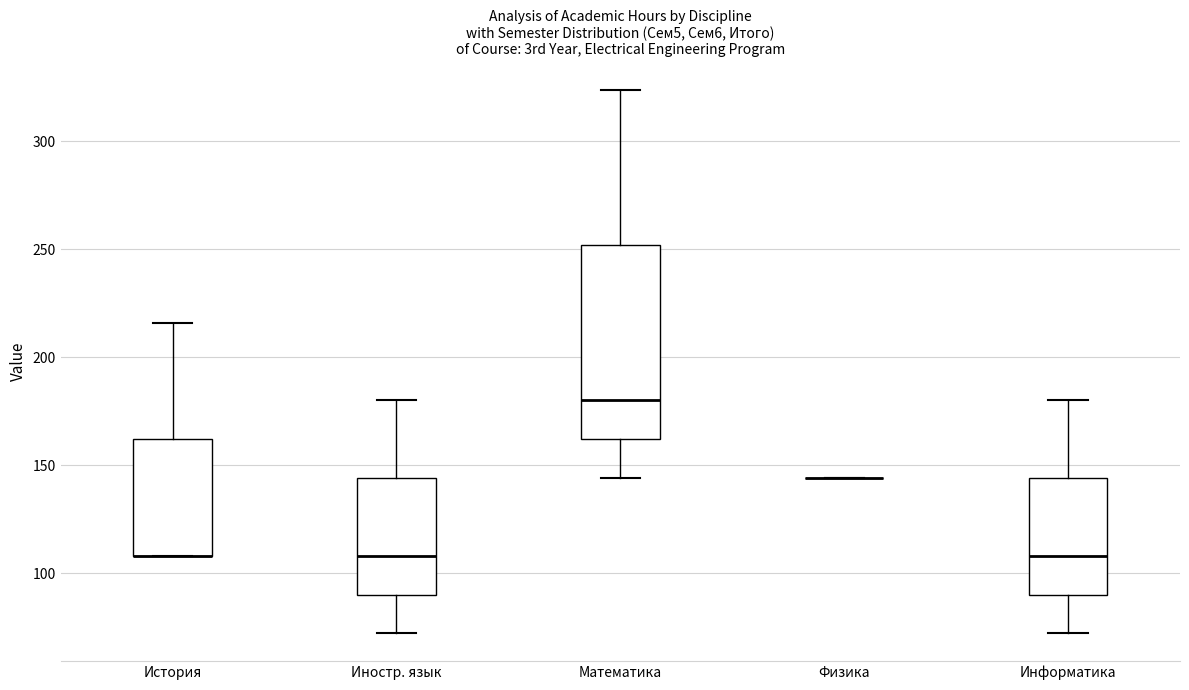

Reading left to right, read every box against the y-axis: the position of its median line, the range the box covers, and the ends of its whiskers. The values are not printed on the chart, so give them approximately, as read against the axis.

История: median 110 (drawn on the box's lower edge), box 110 to 160, whiskers 110 to 215
Иностр. язык: median 110, box 90 to 145, whiskers 70 to 180
Математика: median 180, box 160 to 250, whiskers 145 to 325
Физика: box collapsed to a line at 145, whiskers 145 to 145
Информатика: median 110, box 90 to 145, whiskers 70 to 180